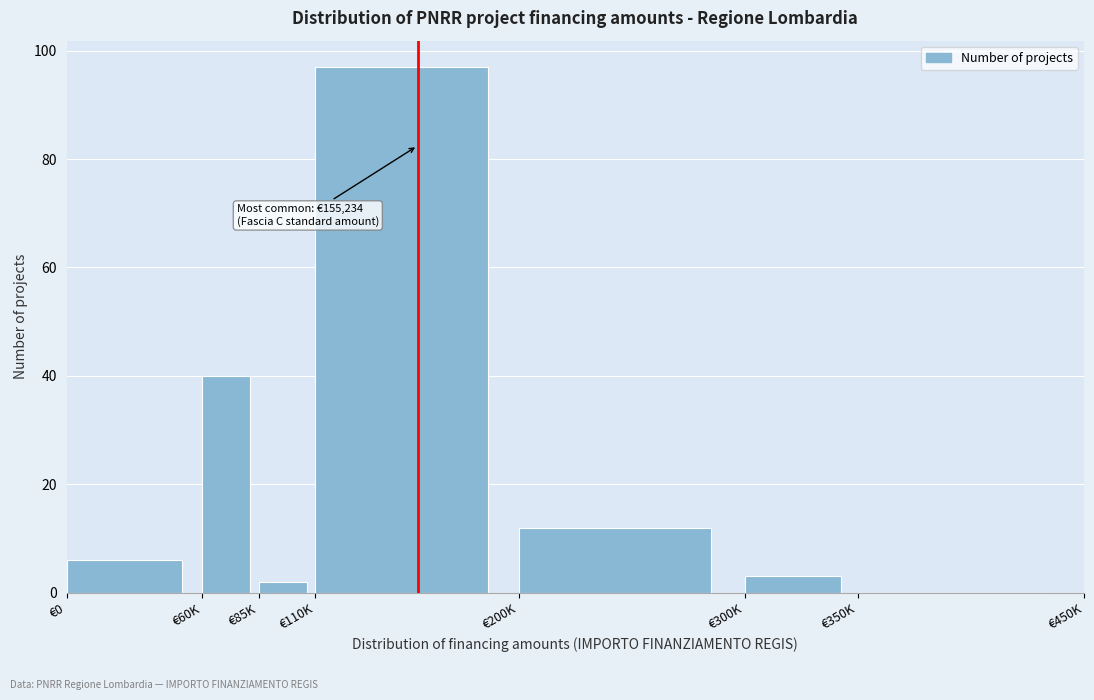

Reading right to left, transcribe all the data shown in this chart.

€350K=0	€300K=3	€200K=12	€110K=97	€85K=2	€60K=40	€0=6